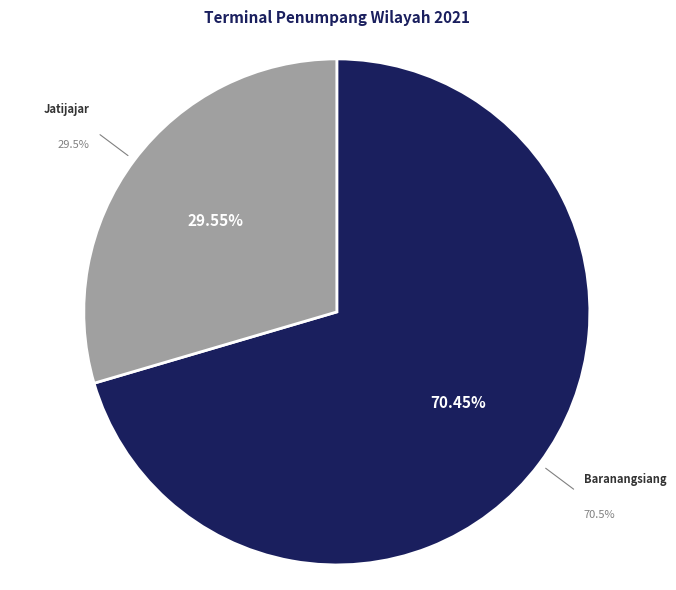

Does Terminal Baranangsiang, Bogor represent more than half of the total?

Yes